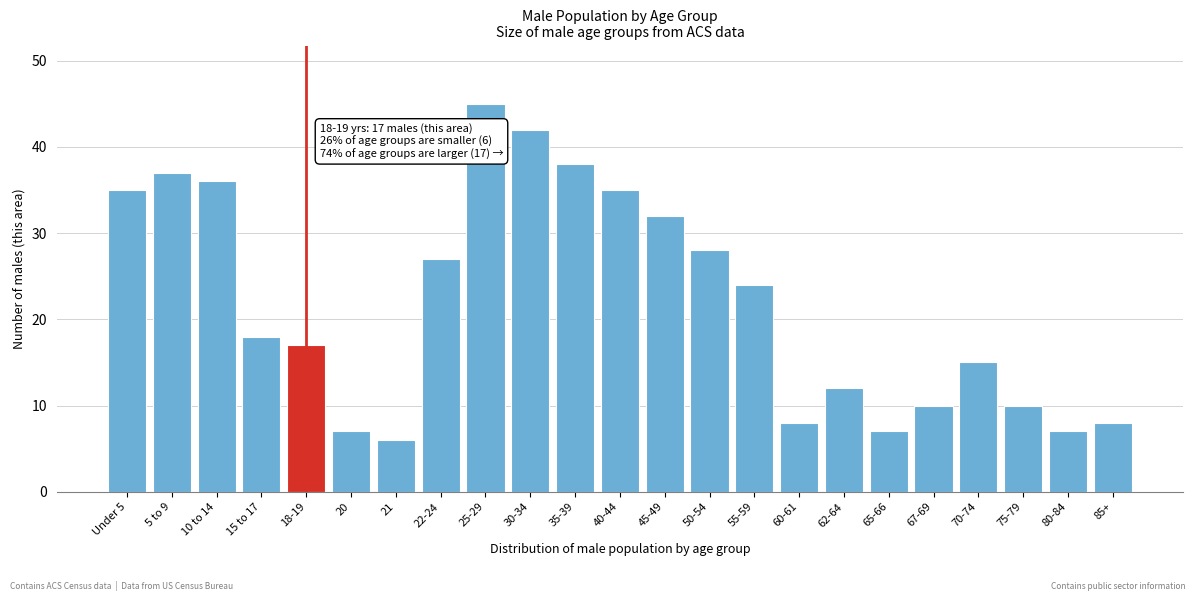

Reading right to left, list all the values displayed in this chart.

85+=8	80-84=7	75-79=10	70-74=15	67-69=10	65-66=7	62-64=12	60-61=8	55-59=24	50-54=28	45-49=32	40-44=35	35-39=38	30-34=42	25-29=45	22-24=27	21=6	20=7	18-19=17	15 to 17=18	10 to 14=36	5 to 9=37	Under 5=35